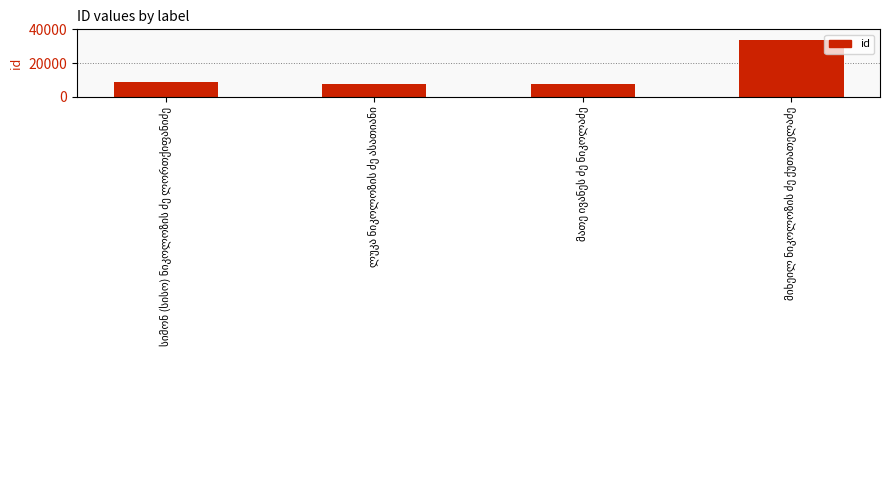

What is the smallest value displayed?

7410